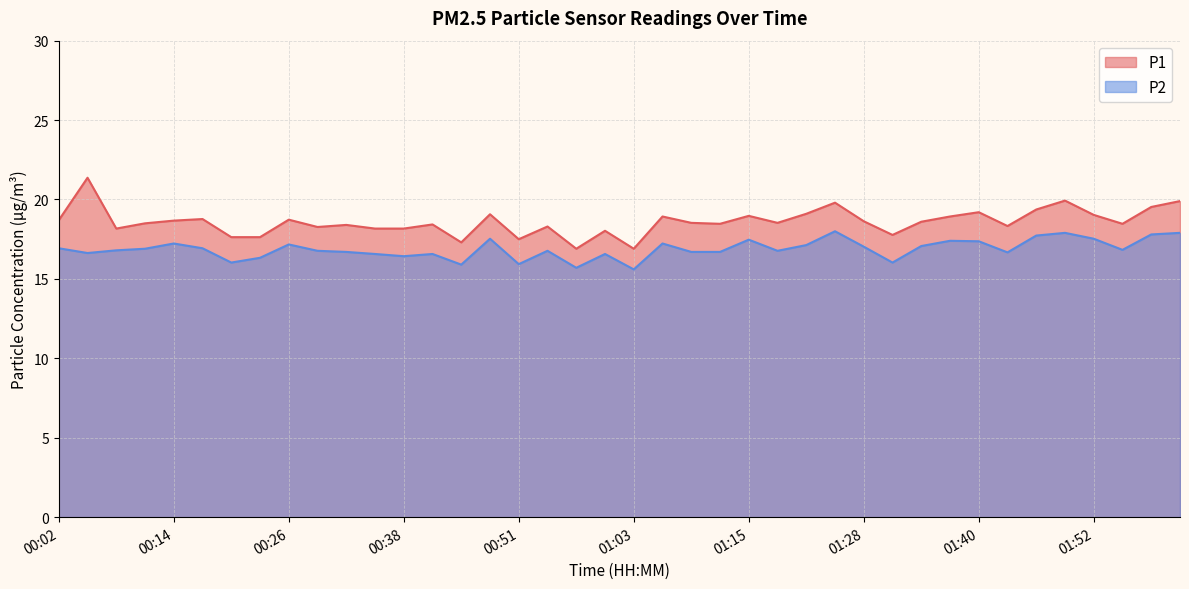

How many interior local peaks does the P1 series have?

13